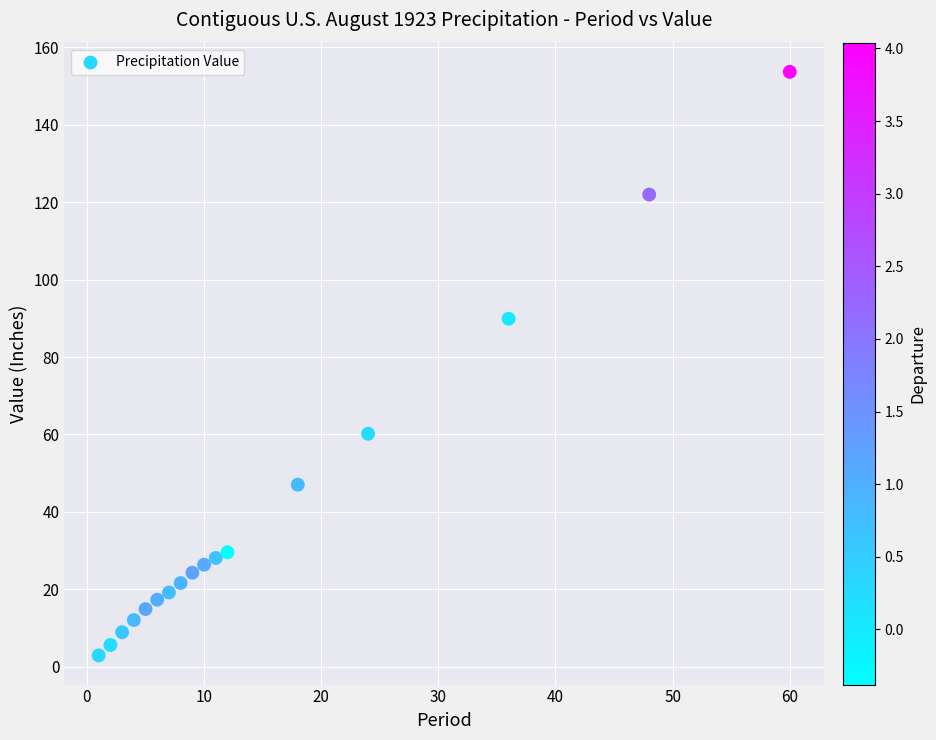

What Y value in the scatter plot is closest to 78?

89.9